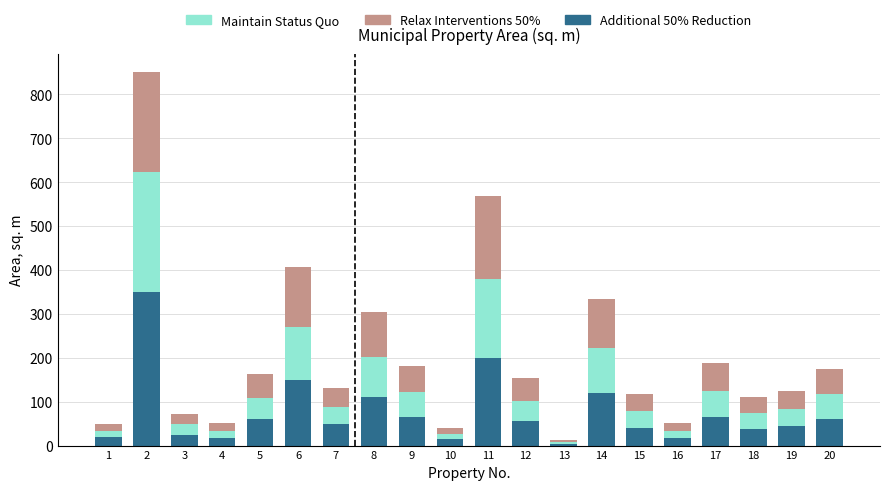

How many bars are there in total?

20